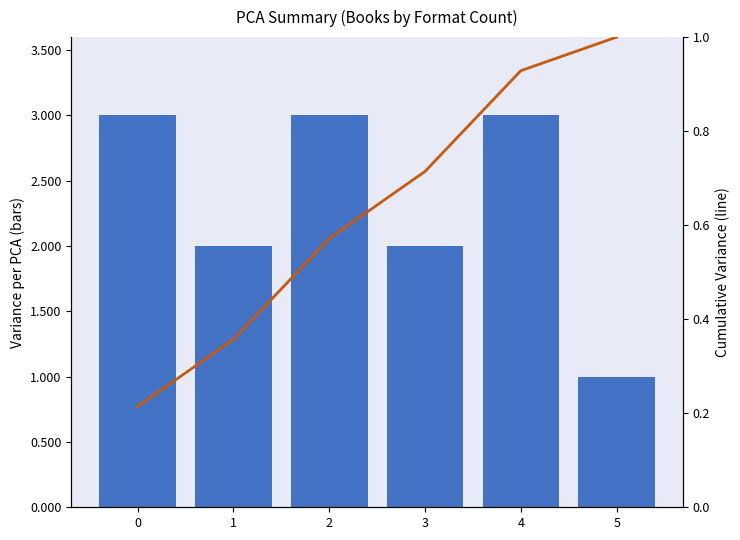

At how many categories does at least one series exceed 2?

3